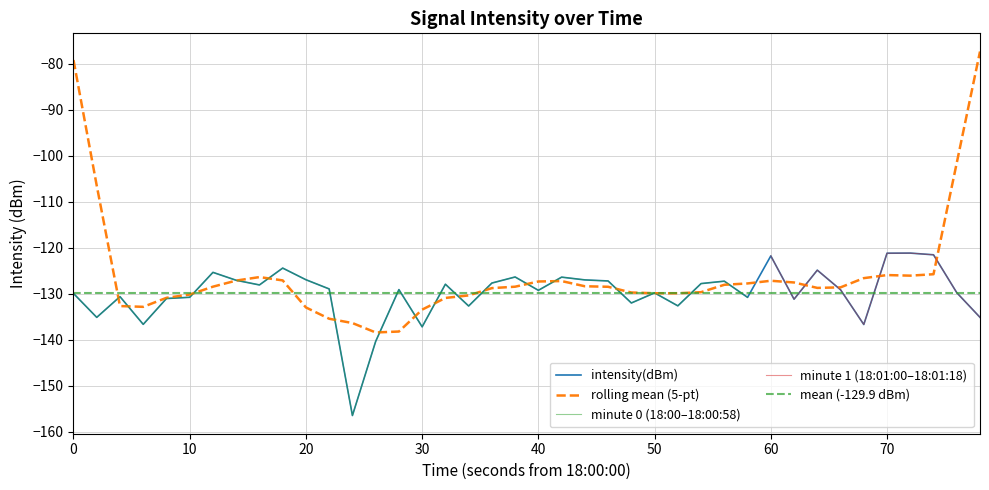

What is the lowest value of the rolling mean (5-pt) series?

-138.4